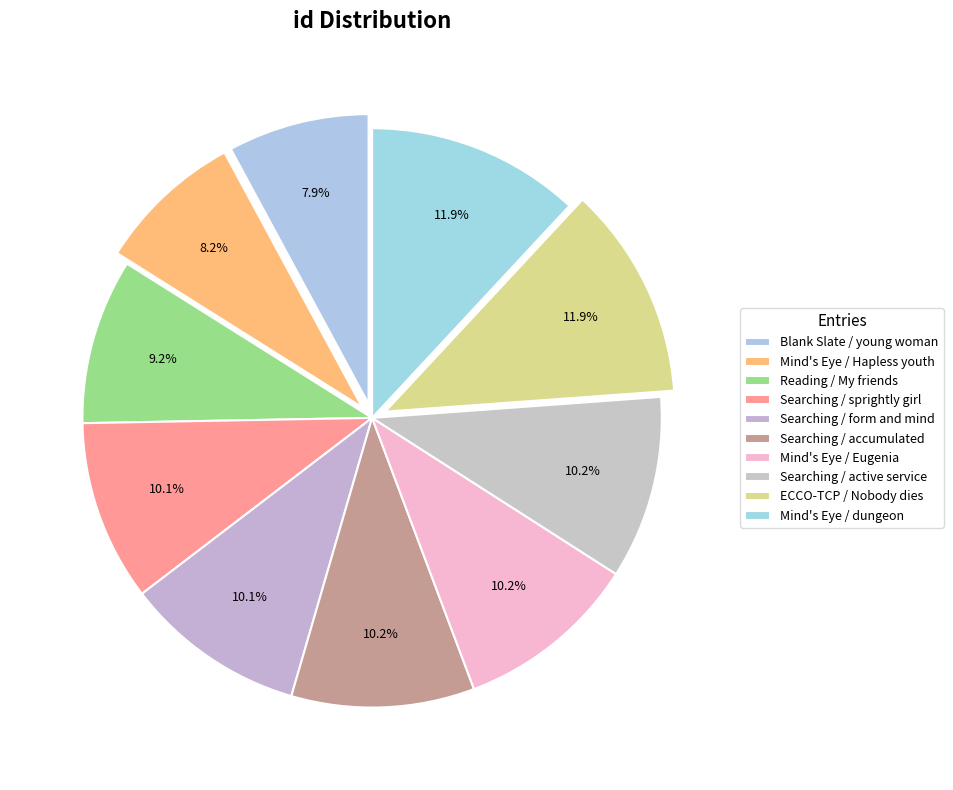

What percentage do Reading / My friends and Searching / accumulated together represent?

19.4%